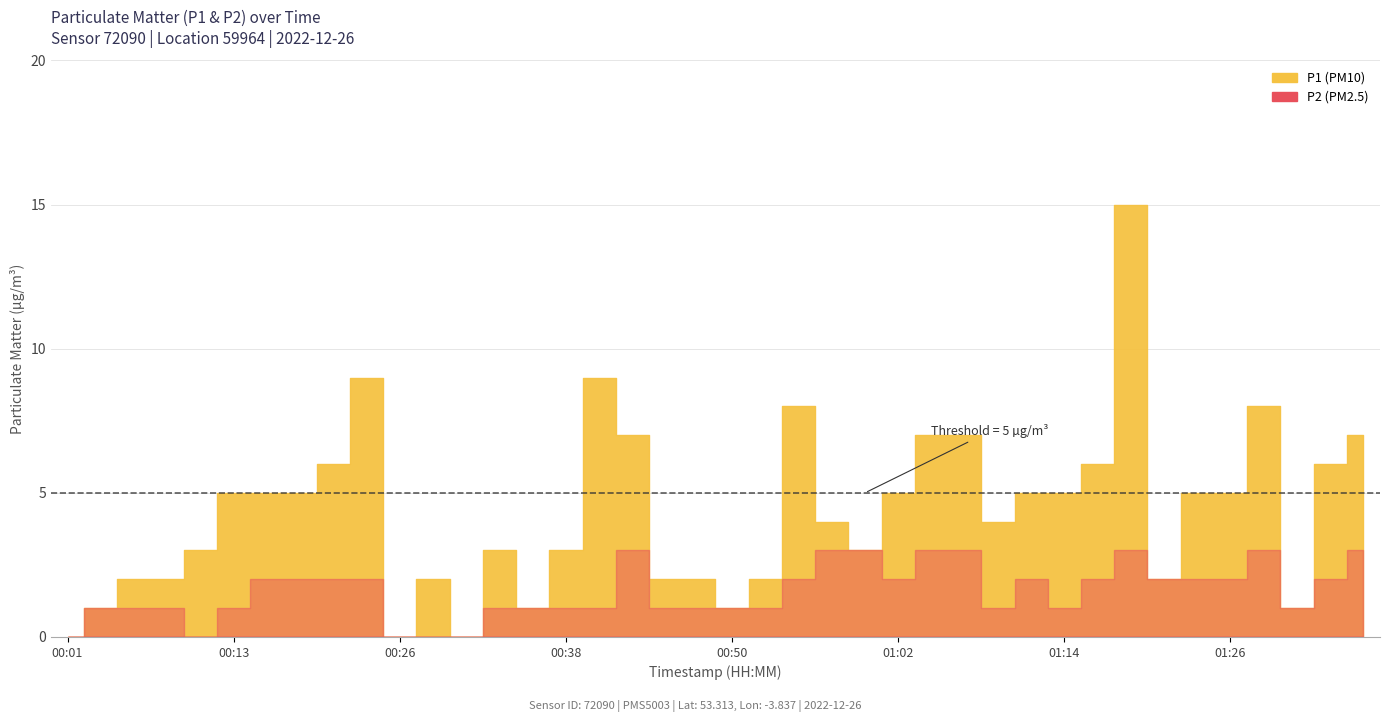

What is the total value across all series at 01:36?

10